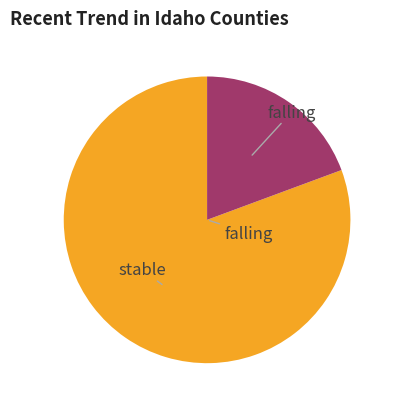

Is there any slice that represents more than half of the pie?

Yes